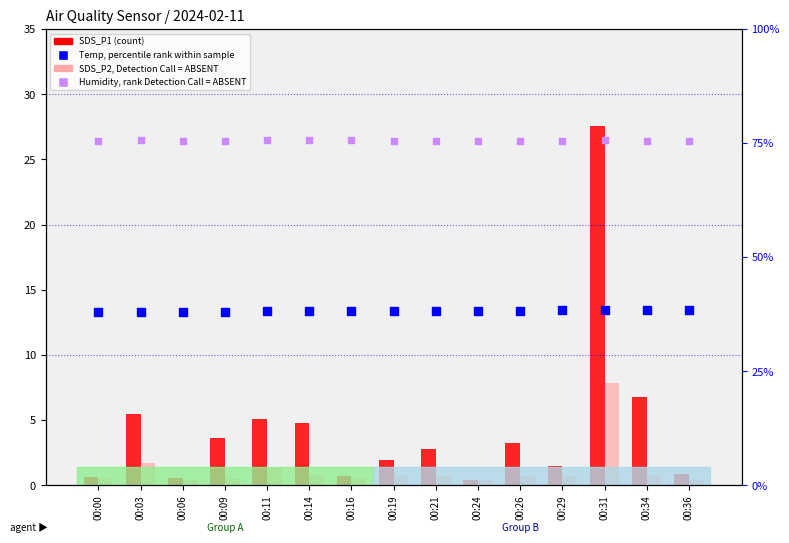

At how many categories does at least one series exceed 7?

15